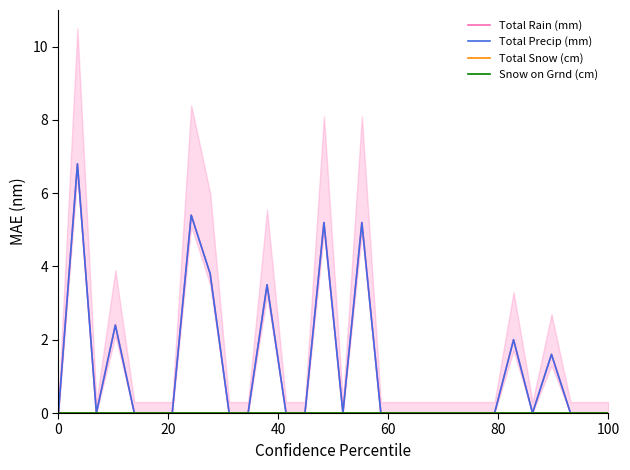

In Total Rain (mm), how many points are lower than both neighbors (excluding endpoints)?

3